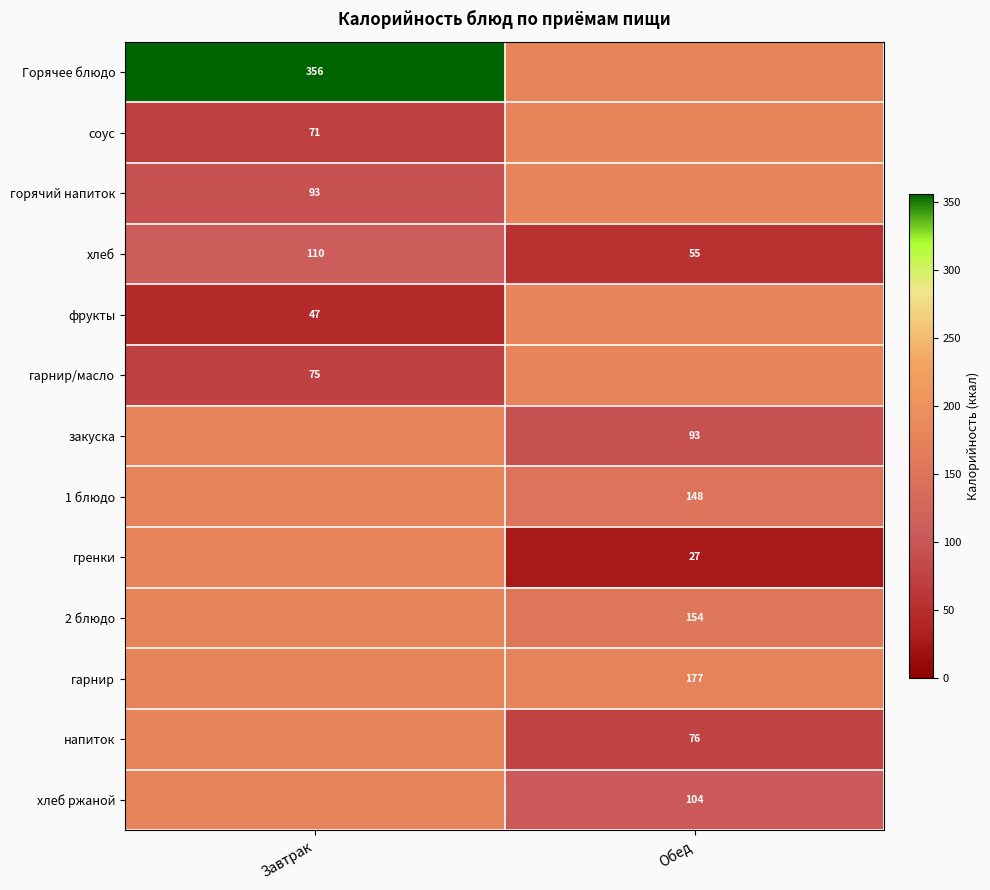

Is the value of хлеб at Завтрак greater than the value of фрукты at Завтрак?

Yes